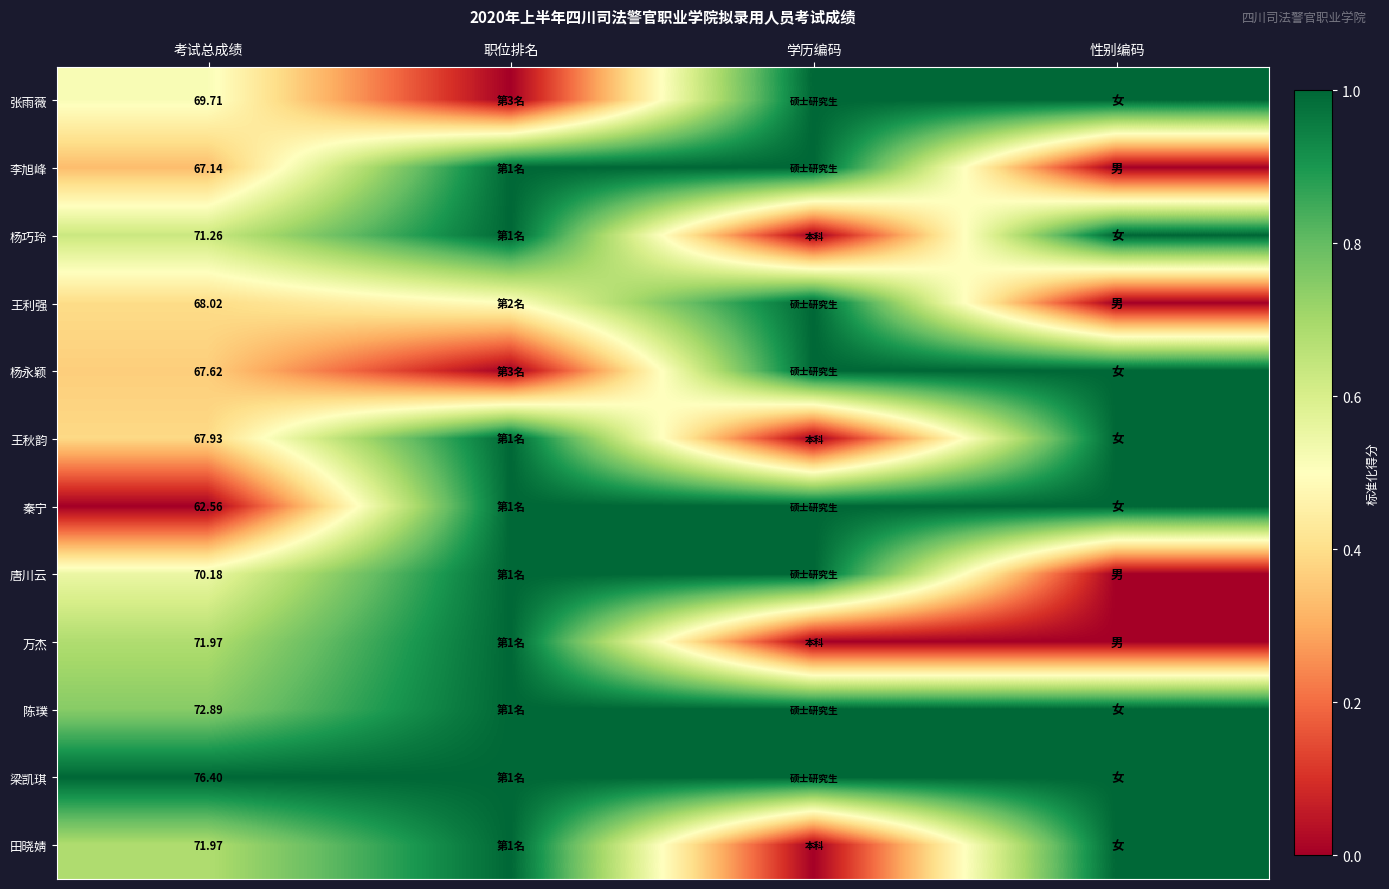

The 王秋韵 series shows 1.5 at 职位排名. True or false?

False